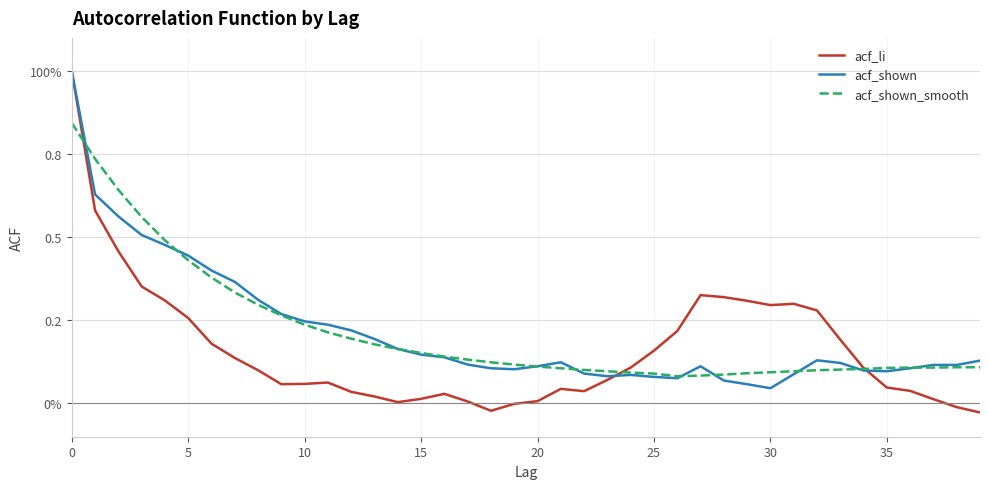

Does the chart have visible grid lines?

Yes